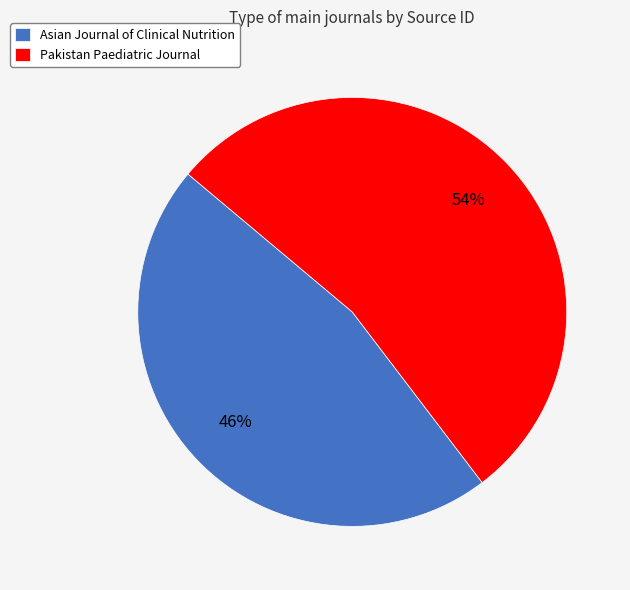

True or false: Pakistan Paediatric Journal accounts for 59% of the total.

False